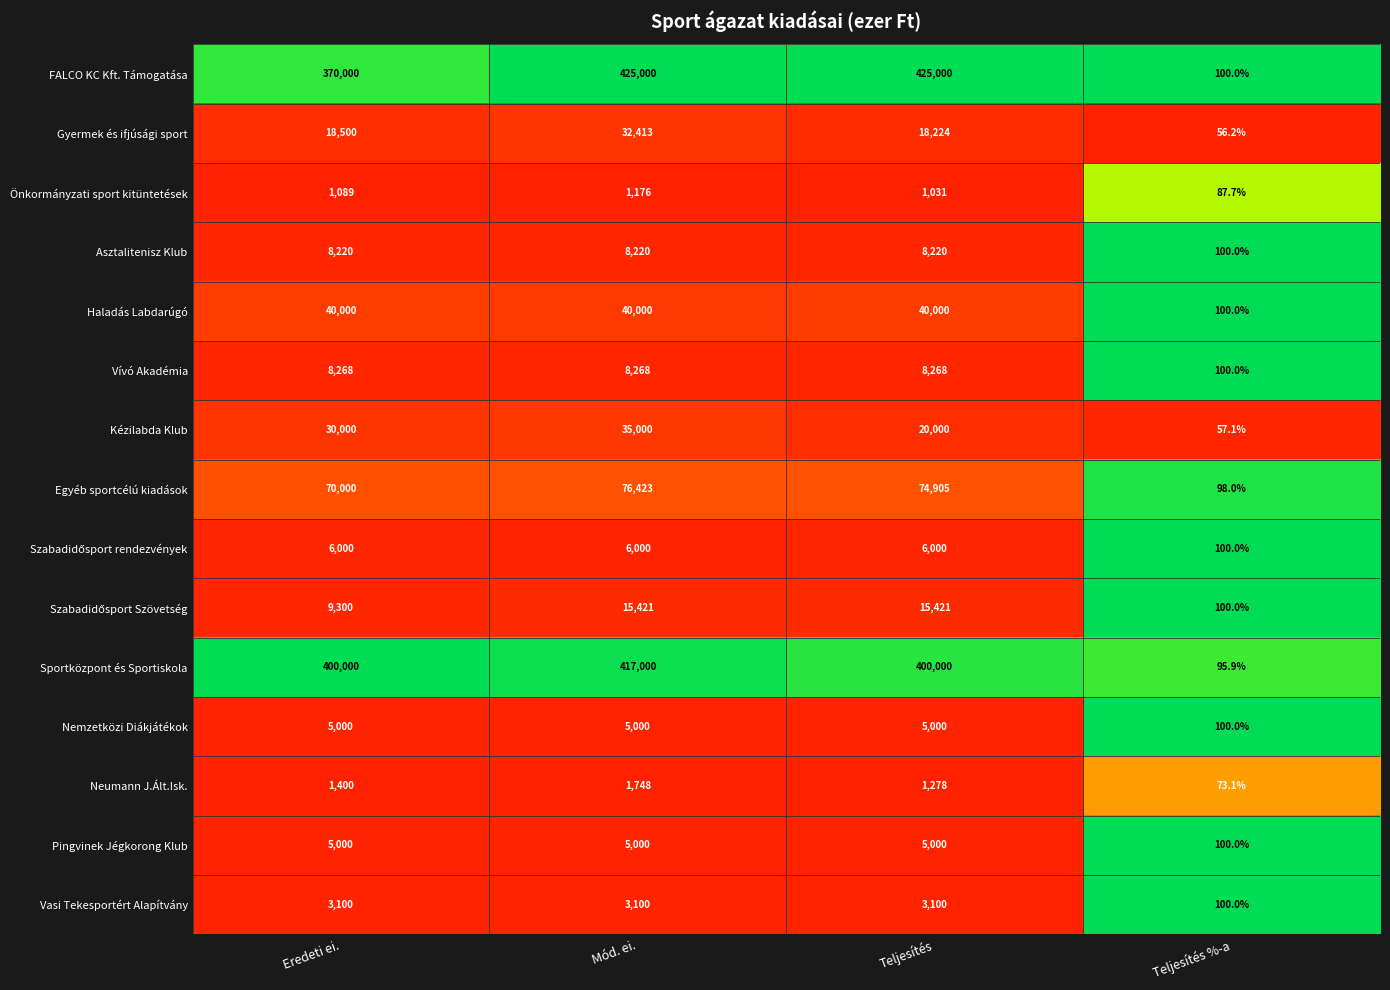

At which category is the sum across all series the highest?

Mód. ei.